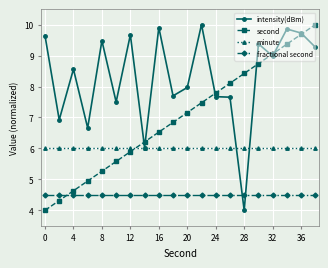

What is the value of the minute point at the 18th from the left?

6.0